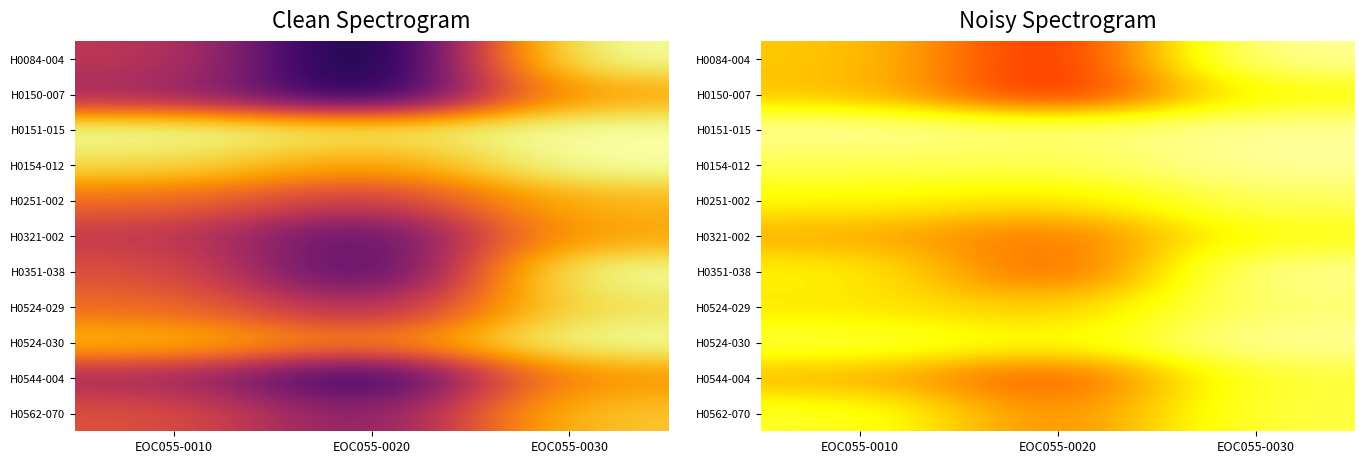

List the series in order of their peak value, highest first.

H0084-004, H0151-015, H0154-012, H0524-030, H0351-038, H0524-029, H0251-002, H0562-070, H0544-004, H0321-002, H0150-007